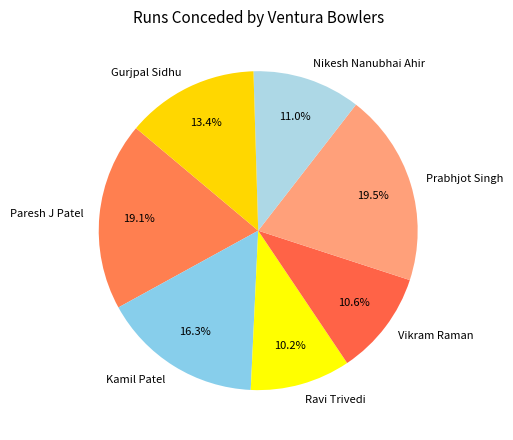

What percentage is NOT represented by Kamil Patel?

83.7%